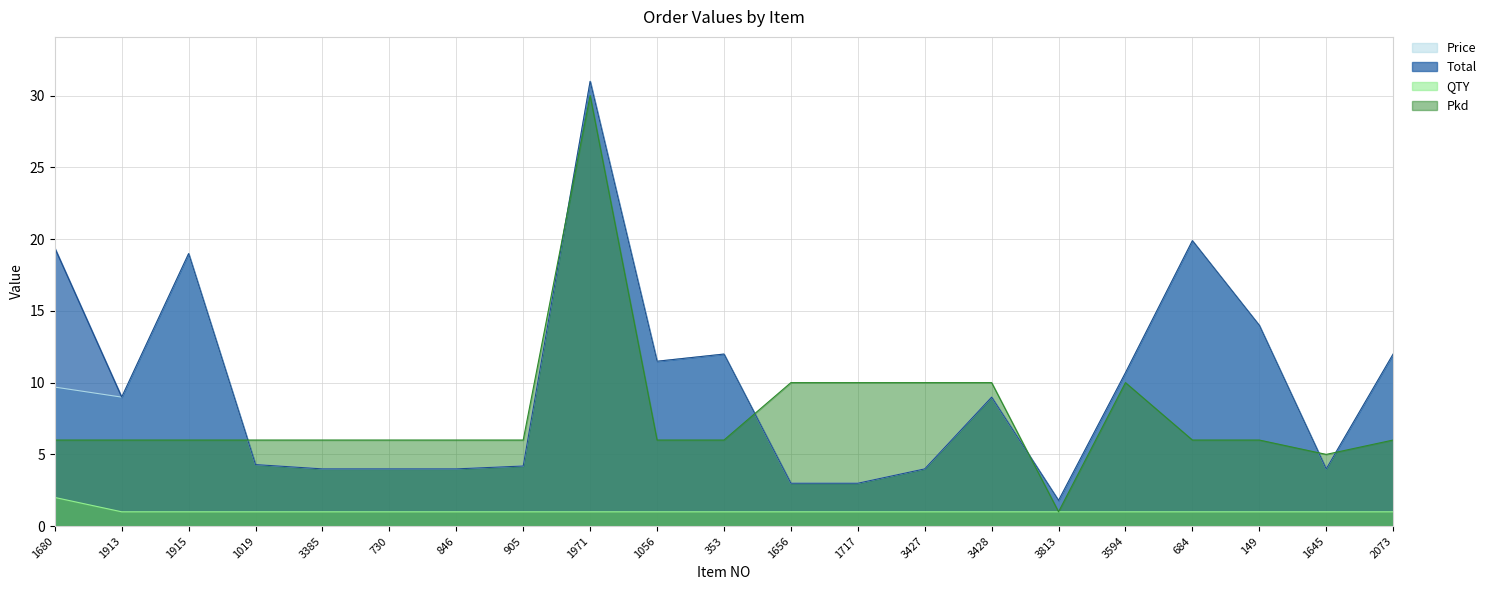

Which series has the largest range (max minus min)?

Price